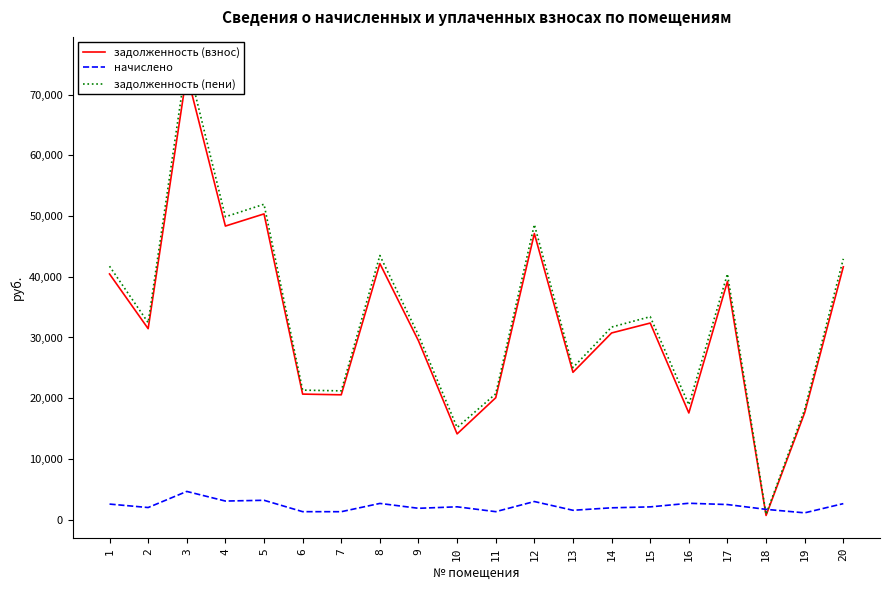

Which series has the widest spread of values?

задолженность (пени)